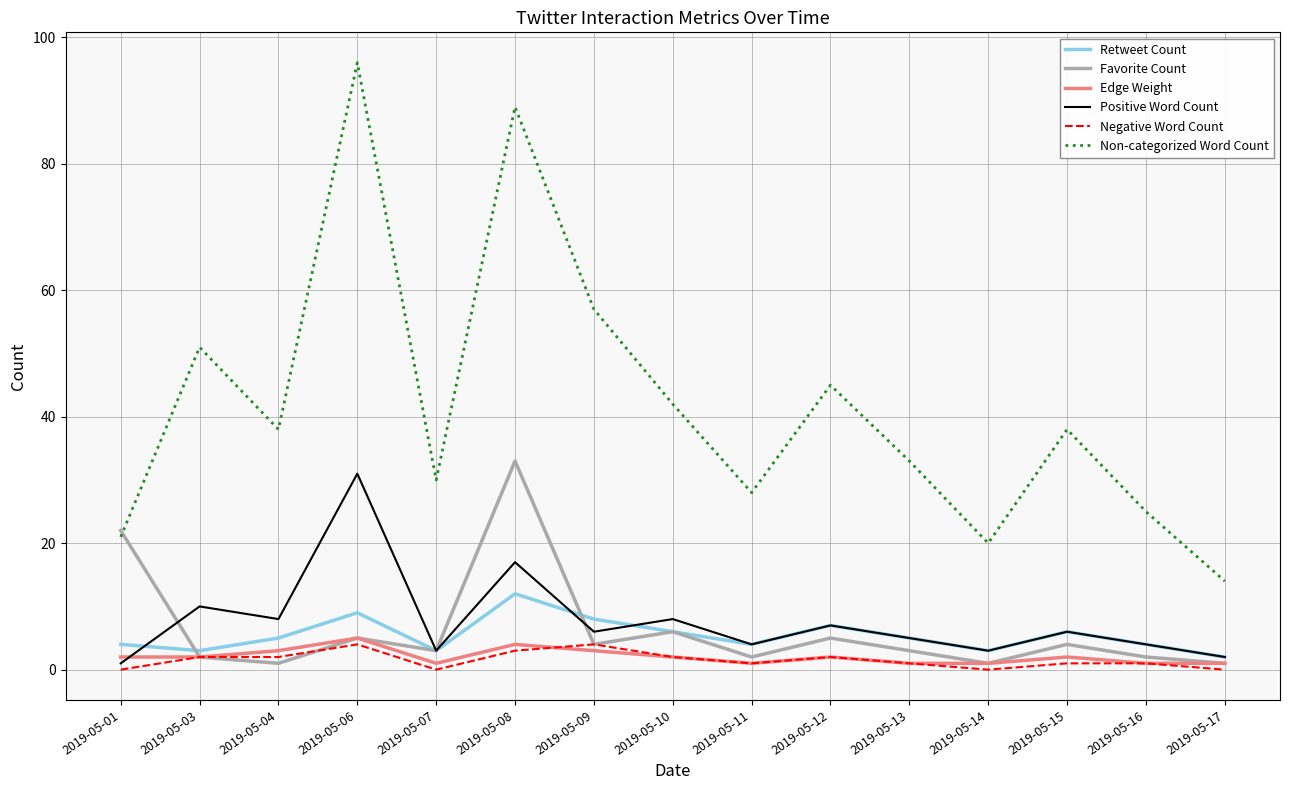

Which series has the widest spread of values?

Non-categorized Word Count